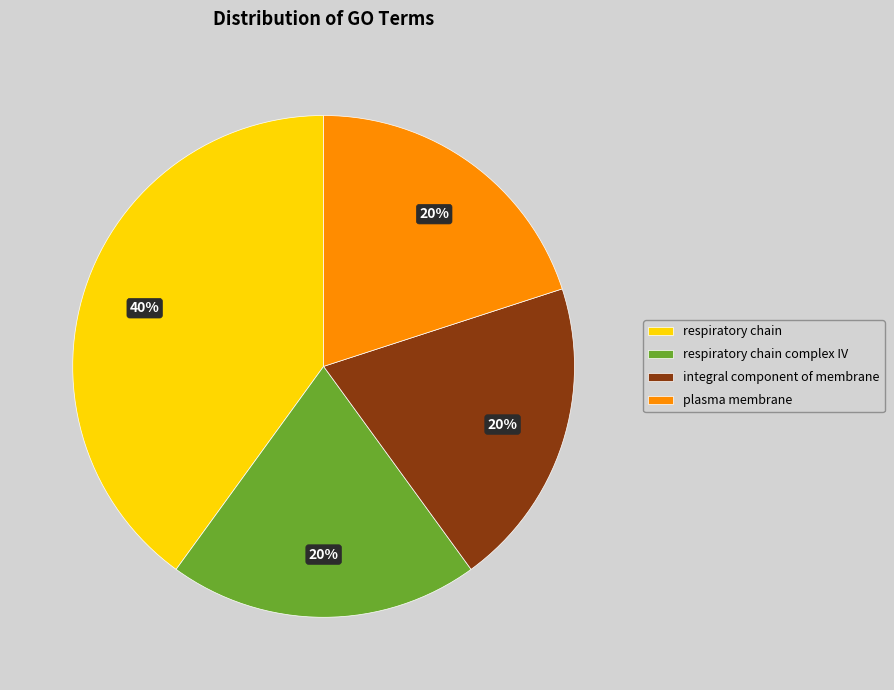

To the nearest percent, what percentage of the pie is plasma membrane?

20%